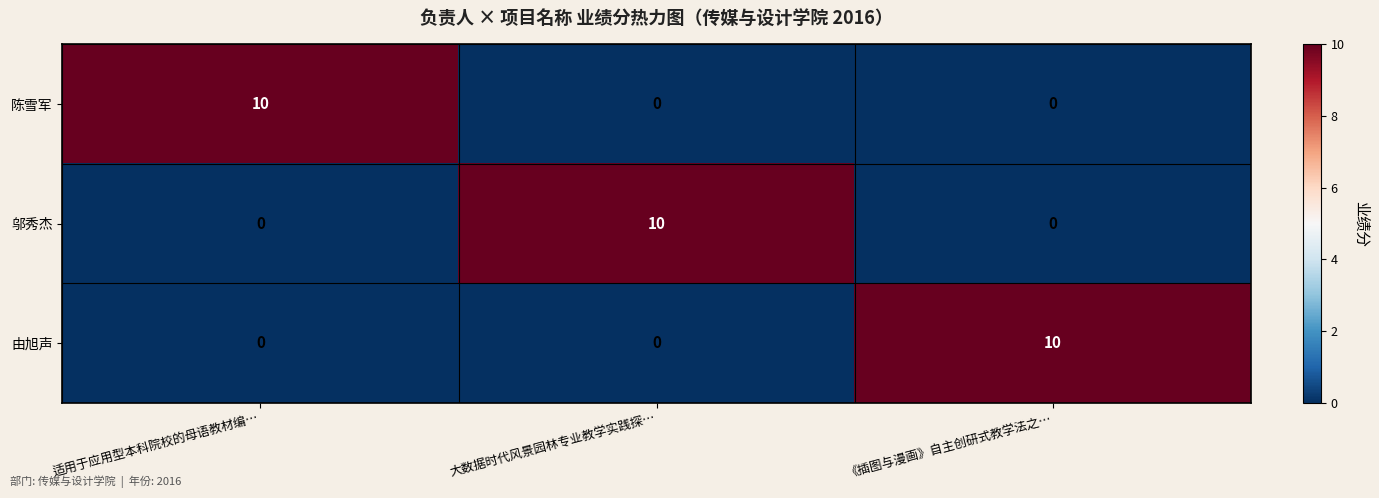

Read the 陈雪军 value at 适用于应用型本科院校的母语教材编….

10